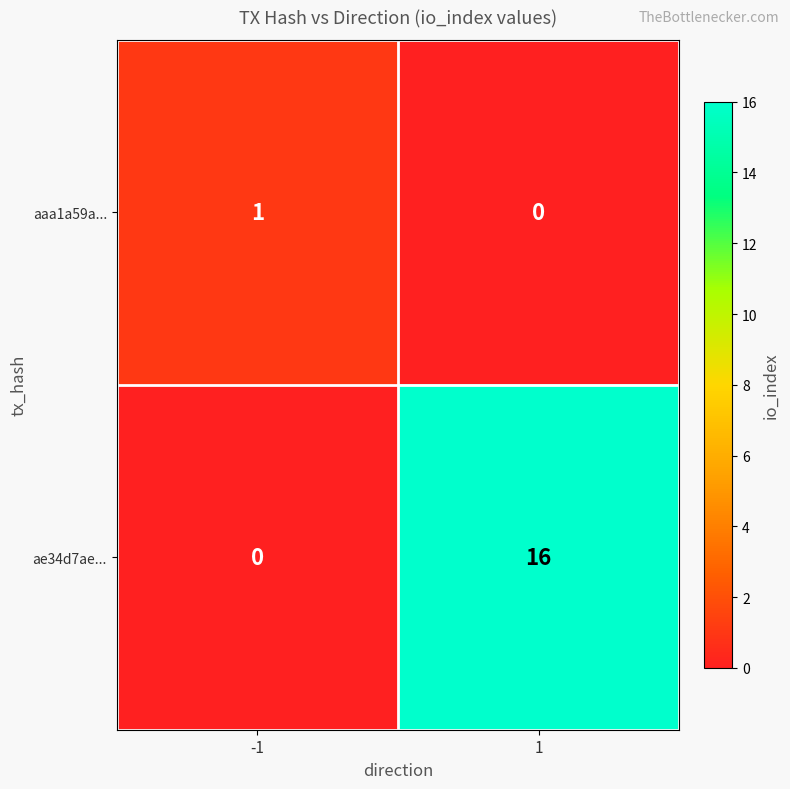

Rank the series by their maximum value, from lowest to highest.

aaa1a59a..., ae34d7ae...